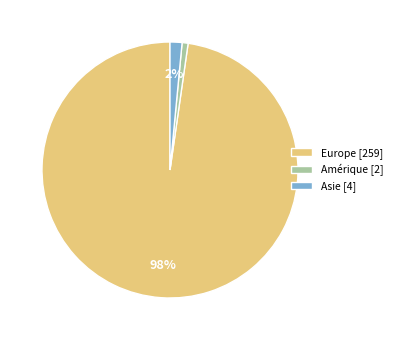

To the nearest percent, what is the difference between the Amérique [2] and Asie [4] slice percentages?

1%